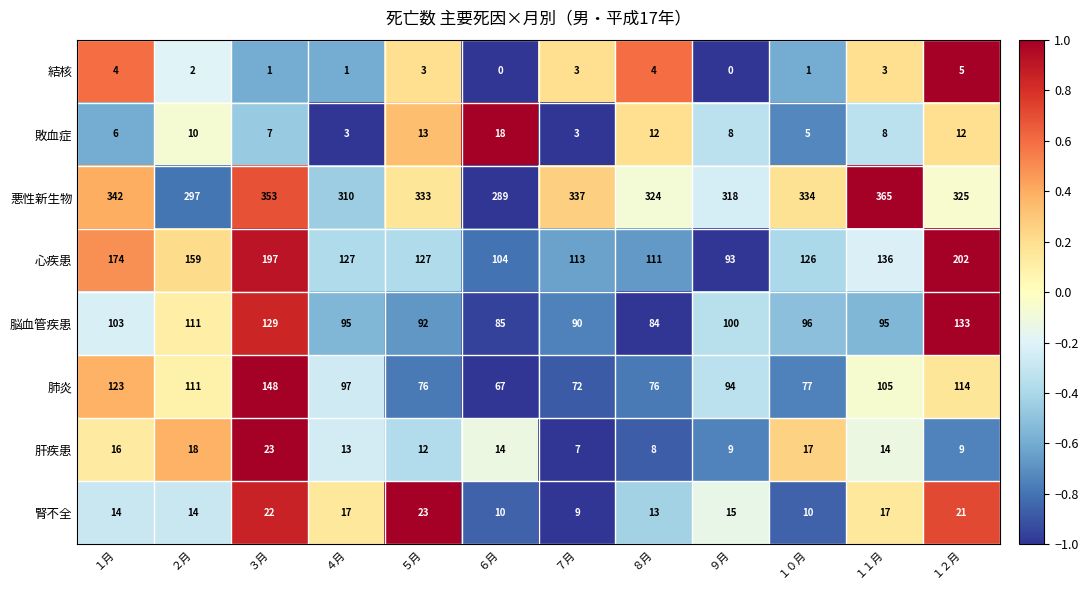

Which series has the widest spread of values?

心疾患